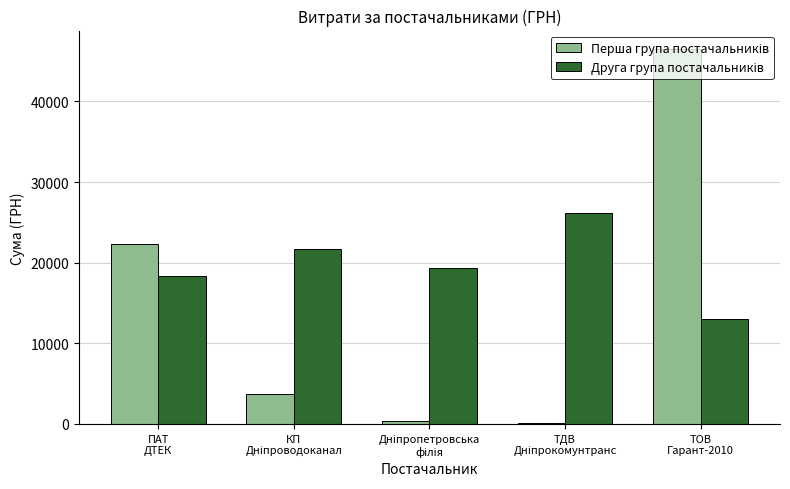

What is the maximum value shown in the chart?

46471.1